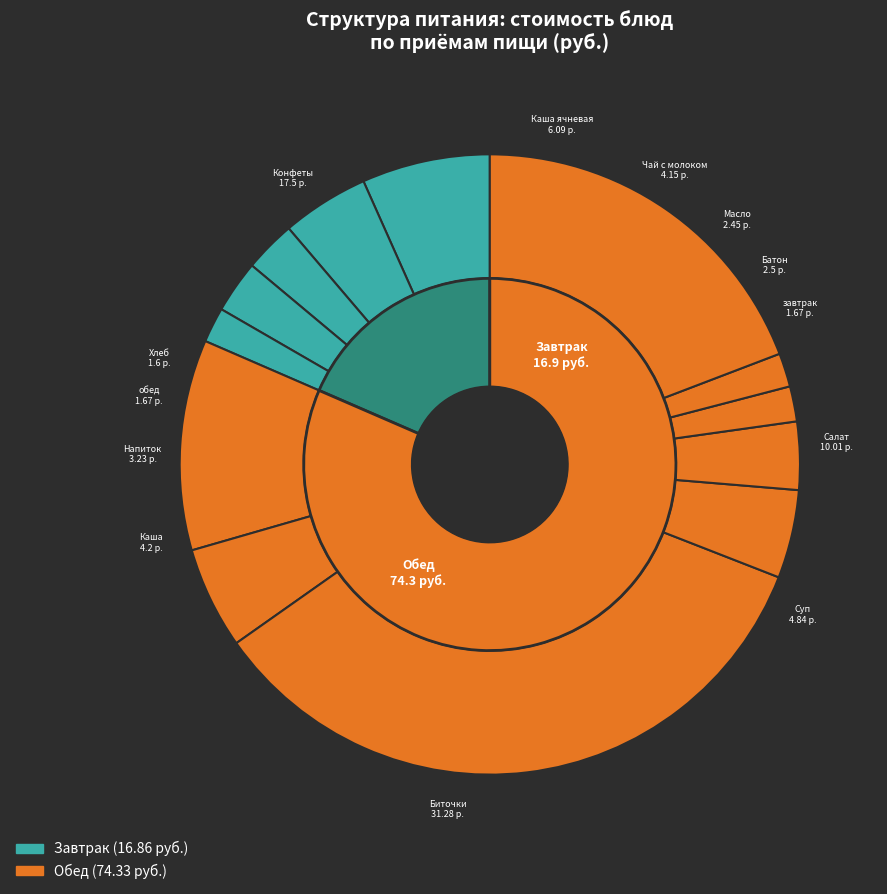

Do Батон Золотинка and Напиток шиповника together represent more than half of the pie?

No